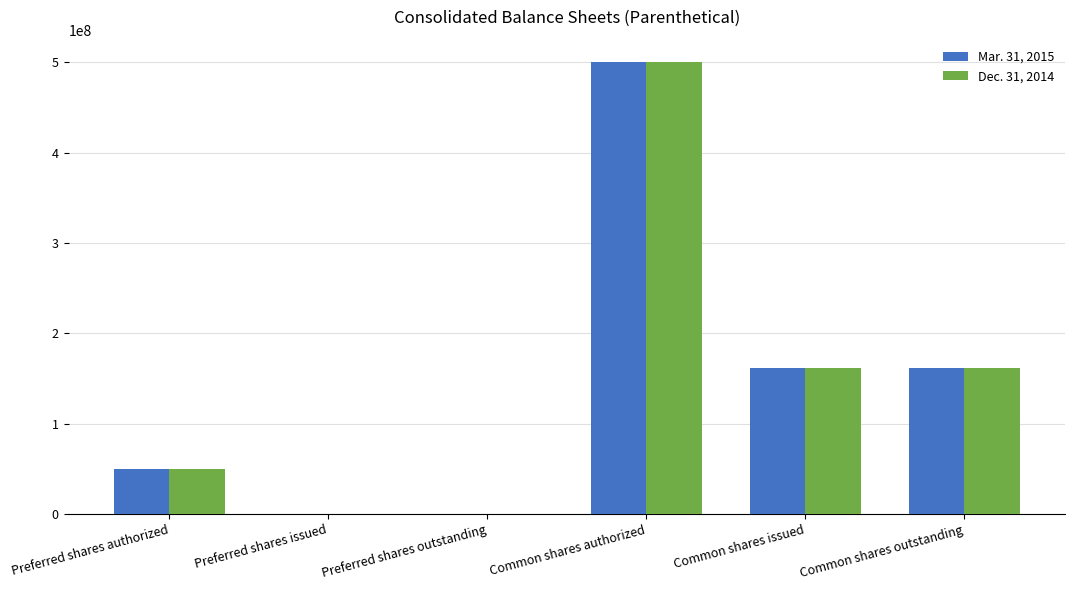

Is it true that Dec. 31, 2014 equals 161355490 at Common shares outstanding?

True